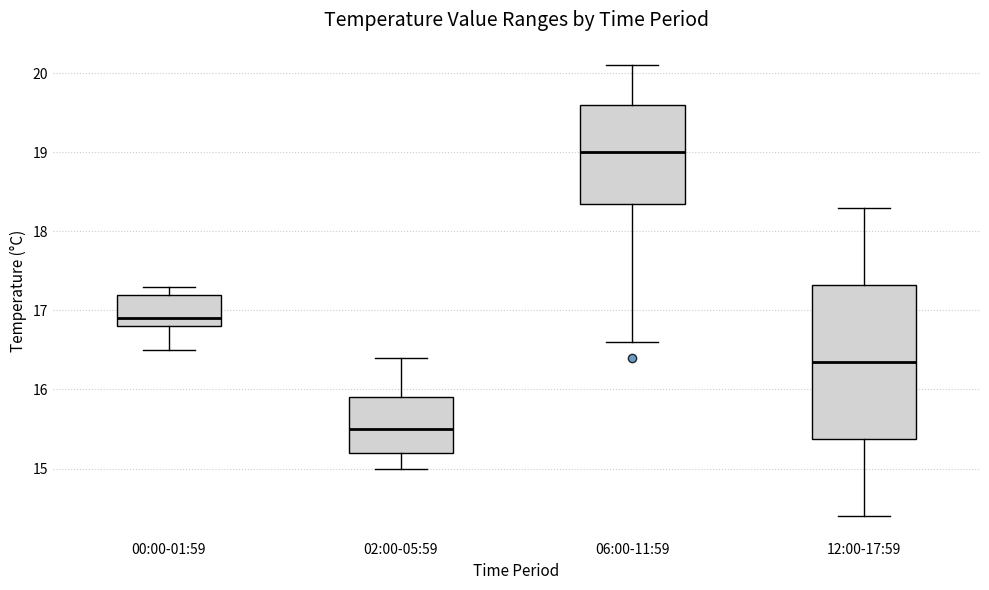

Reading left to right, read every box against the y-axis: the position of its median line, the range the box covers, and the ends of its whiskers. The values are not printed on the chart, so give them approximately, as read against the axis.

00:00-01:59: median 16.9, box 16.8 to 17.2, whiskers 16.5 to 17.3
02:00-05:59: median 15.5, box 15.2 to 15.9, whiskers 15.0 to 16.4
06:00-11:59: median 19.0, box 18.4 to 19.6, whiskers 16.6 to 20.1
12:00-17:59: median 16.4, box 15.4 to 17.3, whiskers 14.4 to 18.3